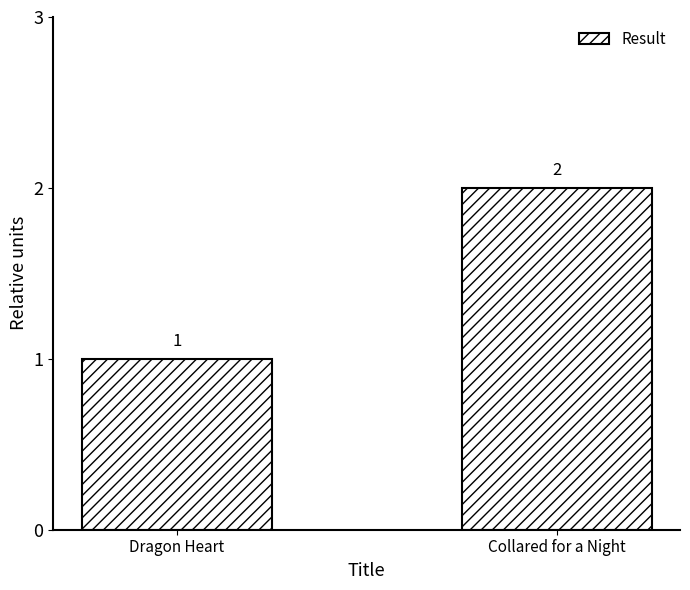

What is the label of the 1st bar from the left?

Dragon Heart